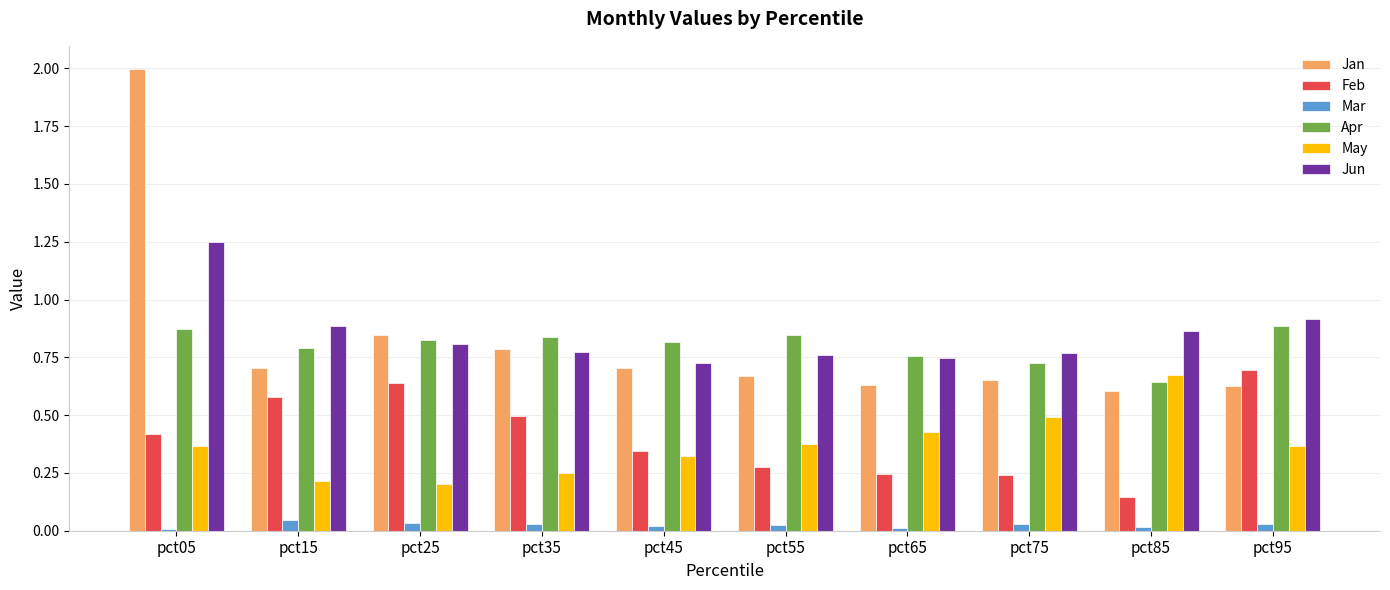

True or false: Feb has a value of 0.6 at pct05.

False